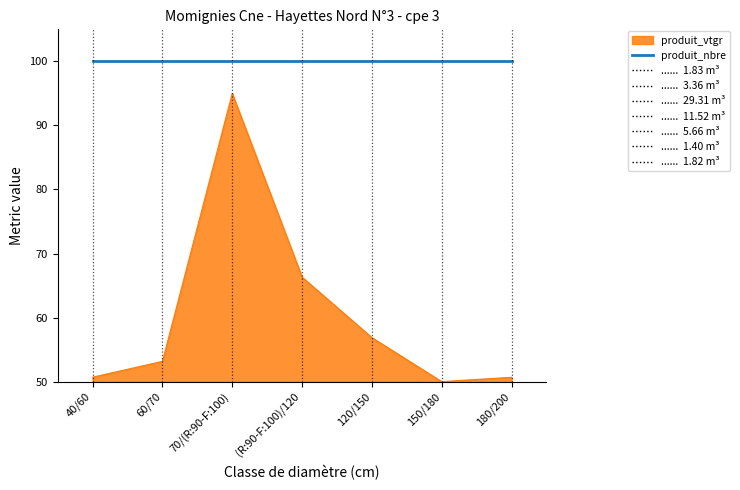

How many points are lower than both their immediate neighbors (excluding endpoints)?

1